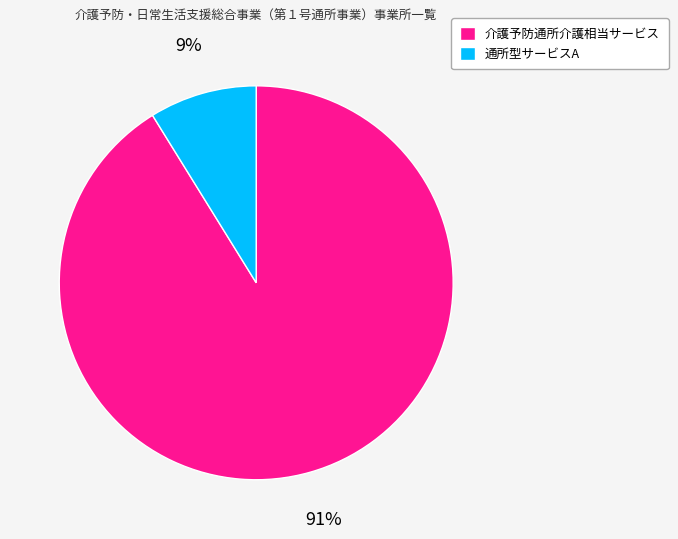

Which category has the smallest portion of the pie?

通所型サービスA